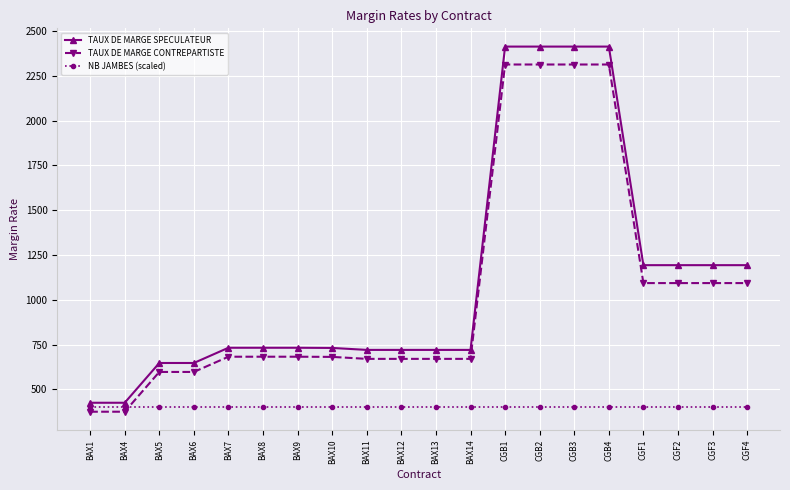

What is the label of the 6th point from the left?

BAX8